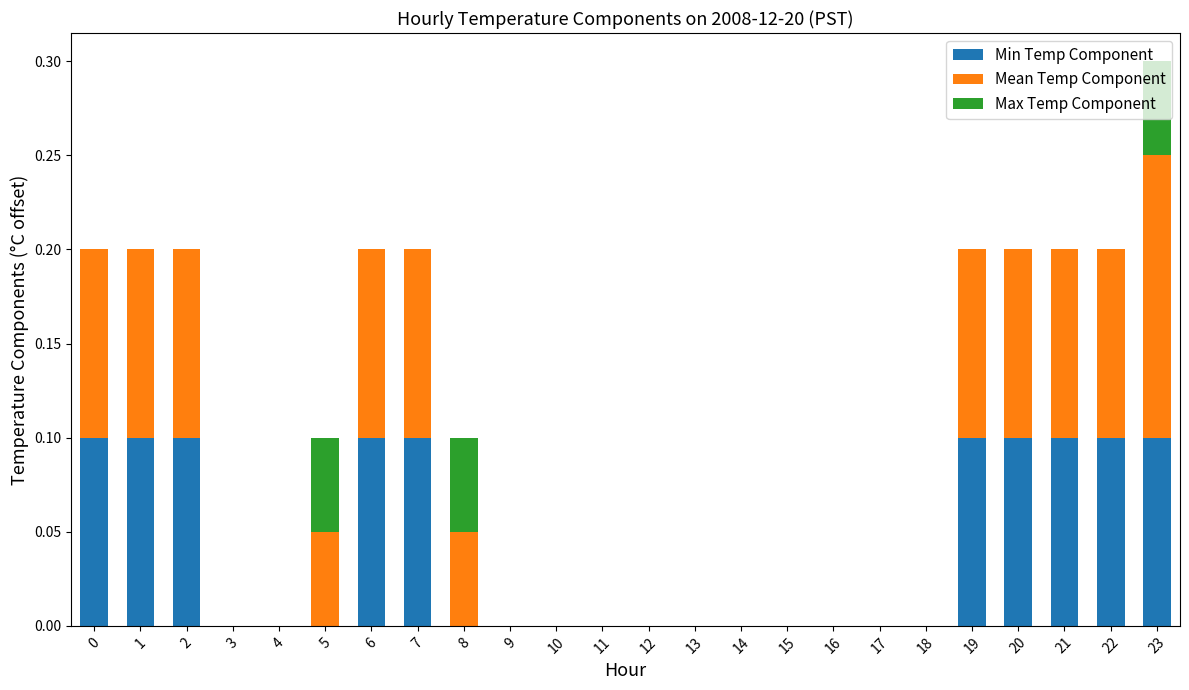

What is the sum of all Min Temp Component values?

1.0